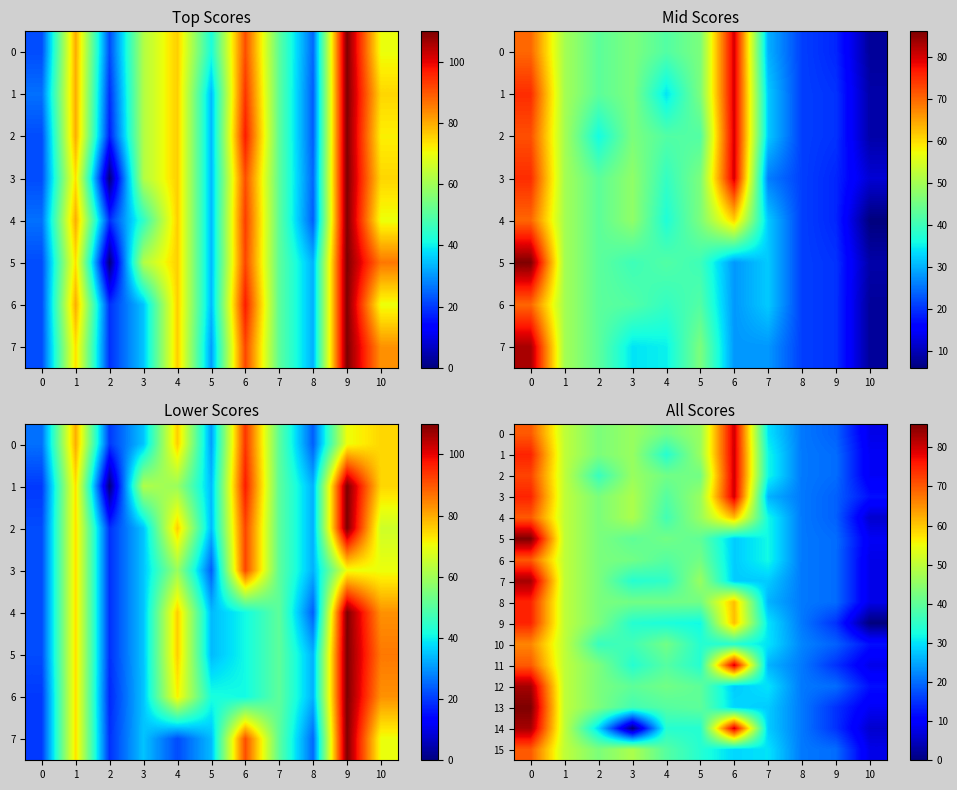

How many data points in 12 are above 40?

4